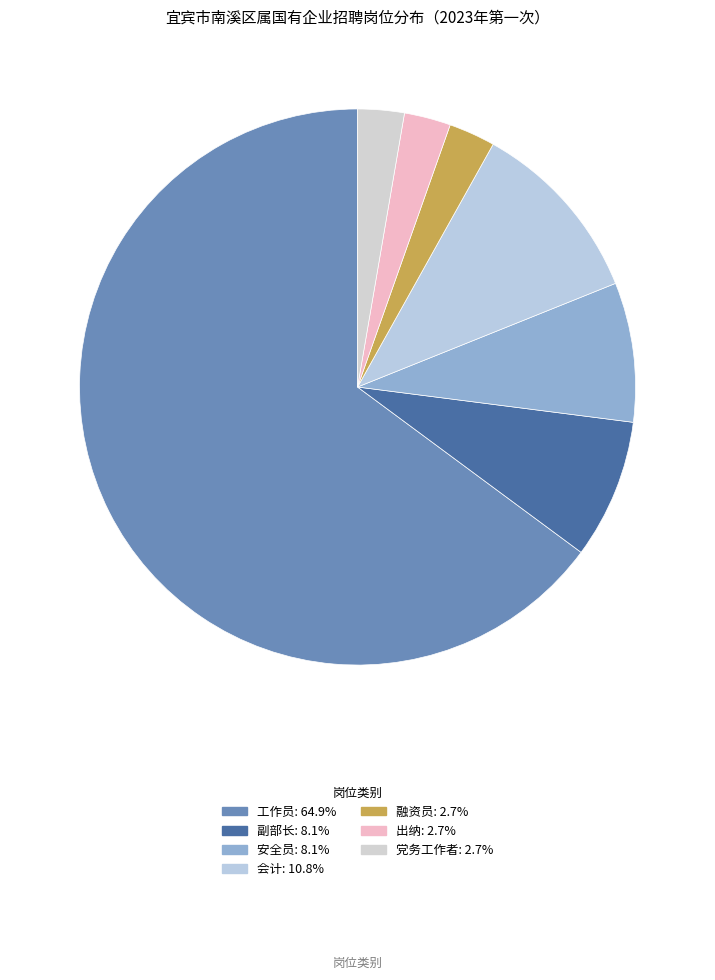

Is there any slice that represents more than half of the pie?

Yes